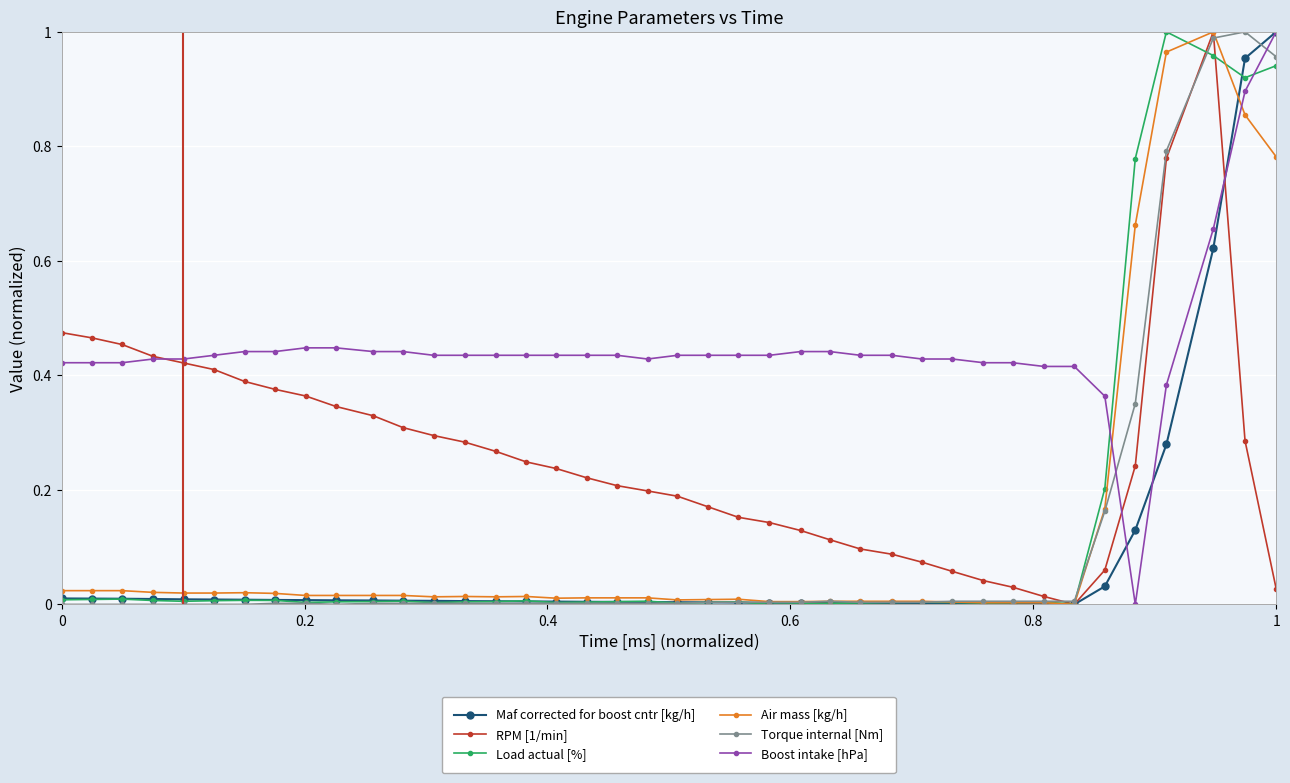

Which series has the largest total across all categories?

Boost intake [hPa]